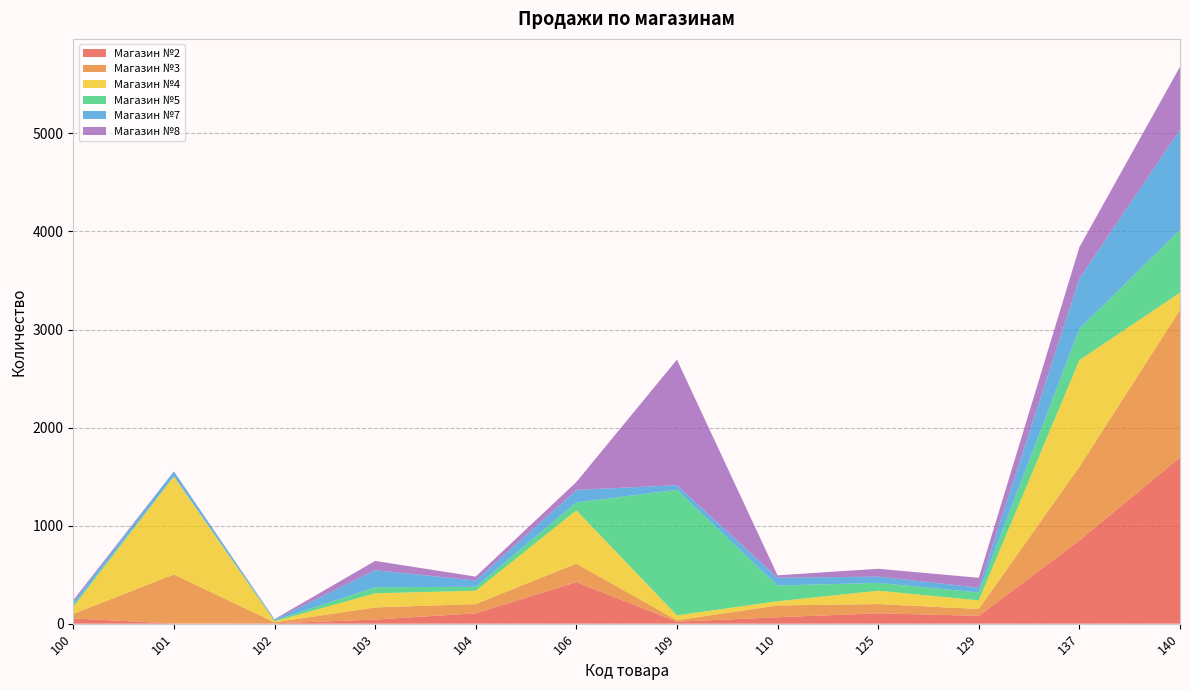

Reading right to left, transcribe all the data shown in this chart.

Магазин №2: 1696	848	80	106	66	20	424	106	42	4	2	53
Магазин №3: 1504	752	70	94	120	15	188	94	124	10	500	47
Магазин №4: 176	1088	88	136	43	50	544	136	144	10	1000	68
Магазин №5: 640	320	80	80	160	1280	80	40	62	9	2	20
Магазин №7: 1024	512	50	64	80	48	128	64	174	7	50	32
Магазин №8: 640	320	100	80	24	1280	80	40	94	6	0	20